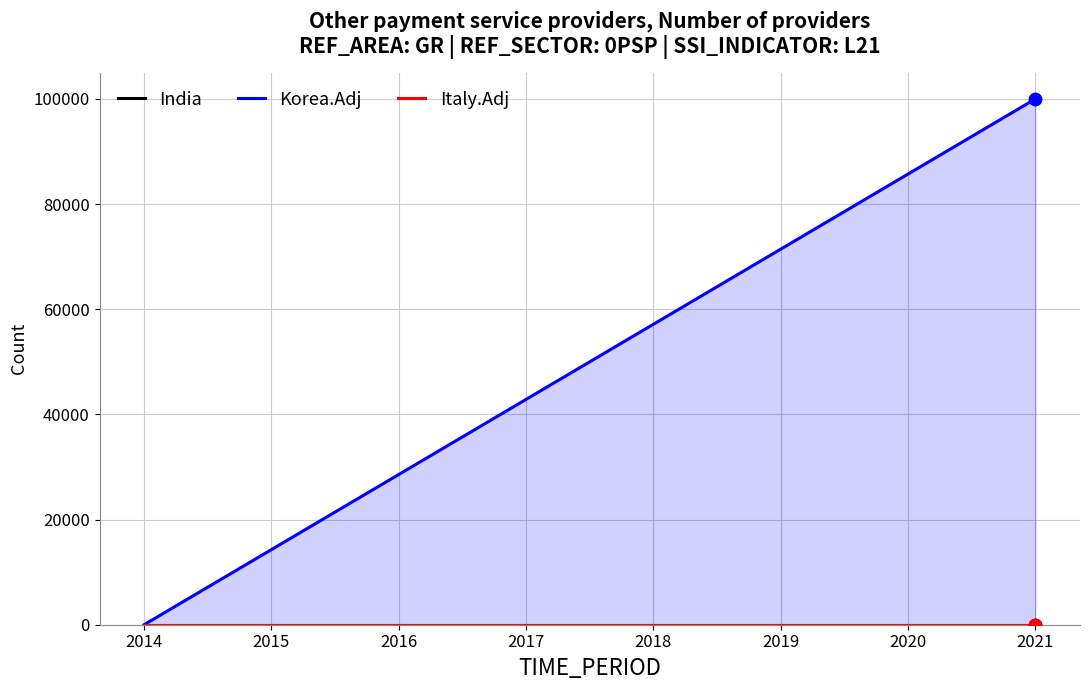

At which category is the sum across all series the highest?

2021